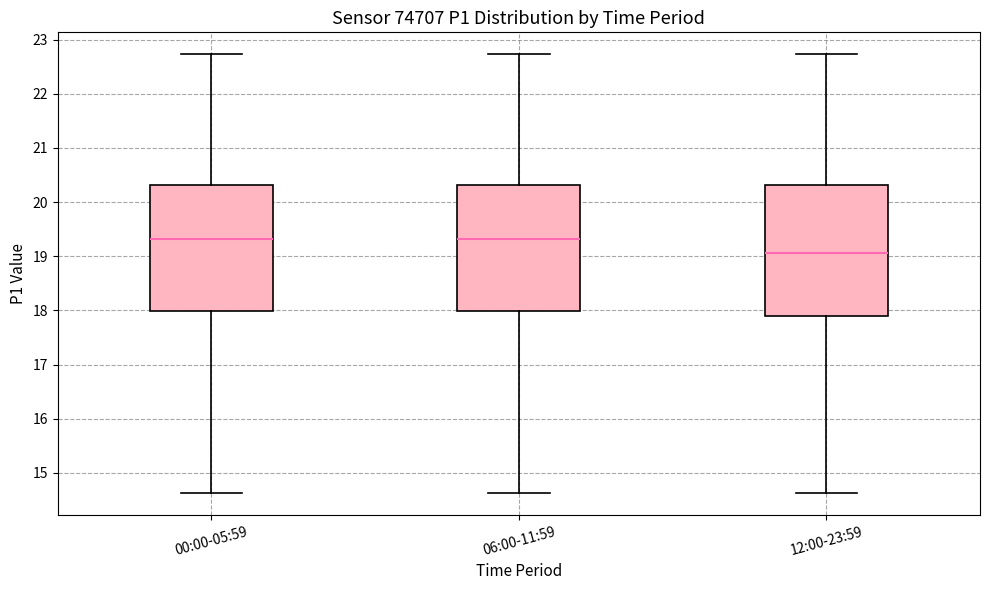

Where is the upper edge of the box for 00:00-05:59 on the y-axis? The values are not printed on the chart, so give them approximately, as read against the axis.

20.3